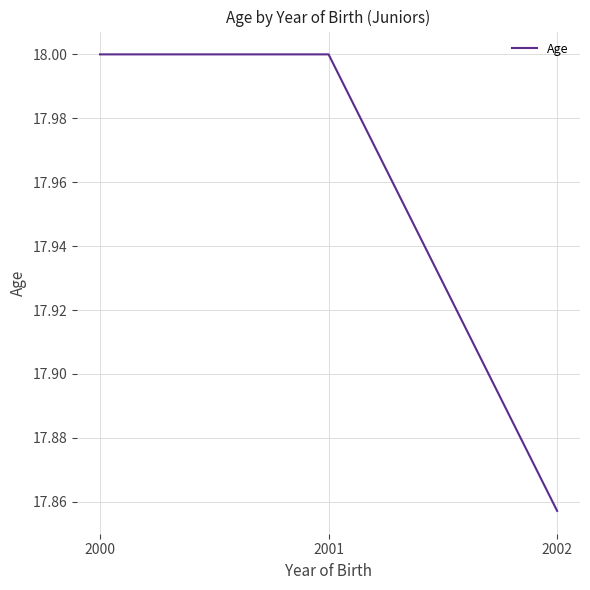

Approximately how many times larger is the value at 2002 compared to 2001?

1.0